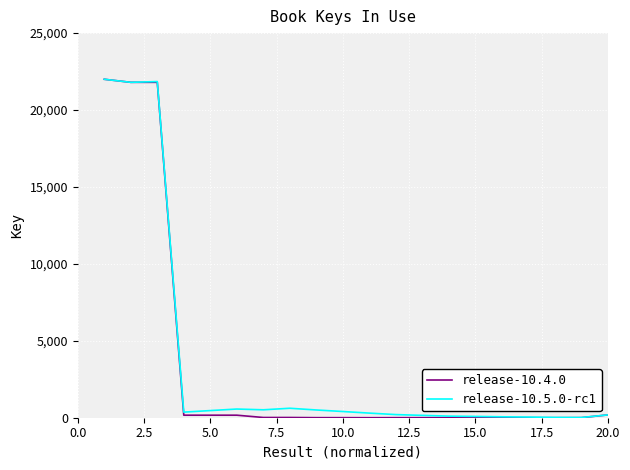

What are all the series names shown in the legend?

release-10.4.0, release-10.5.0-rc1